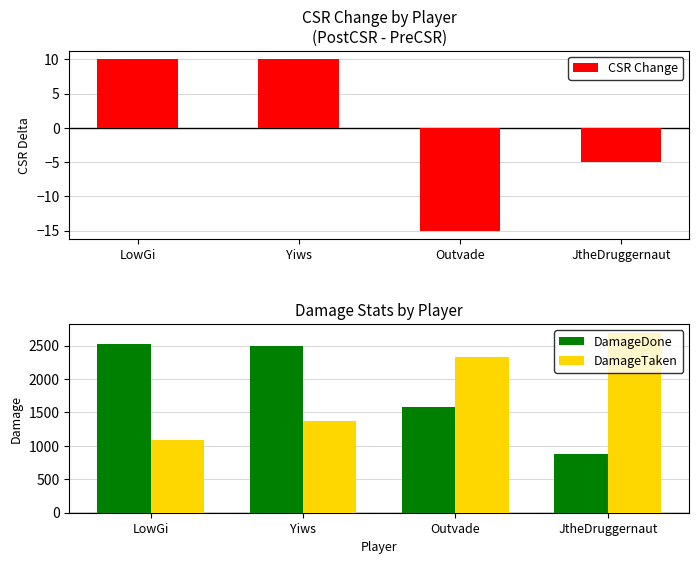

Which category has the highest value in the CSR Change series?

LowGi